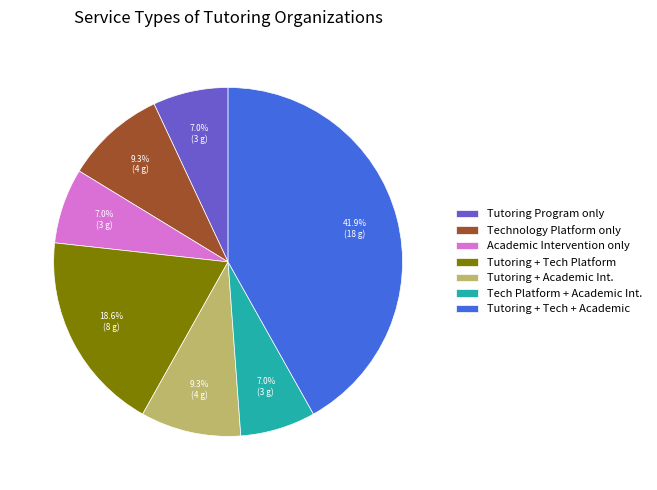

Which category has the biggest portion of the pie?

Tutoring + Tech + Academic